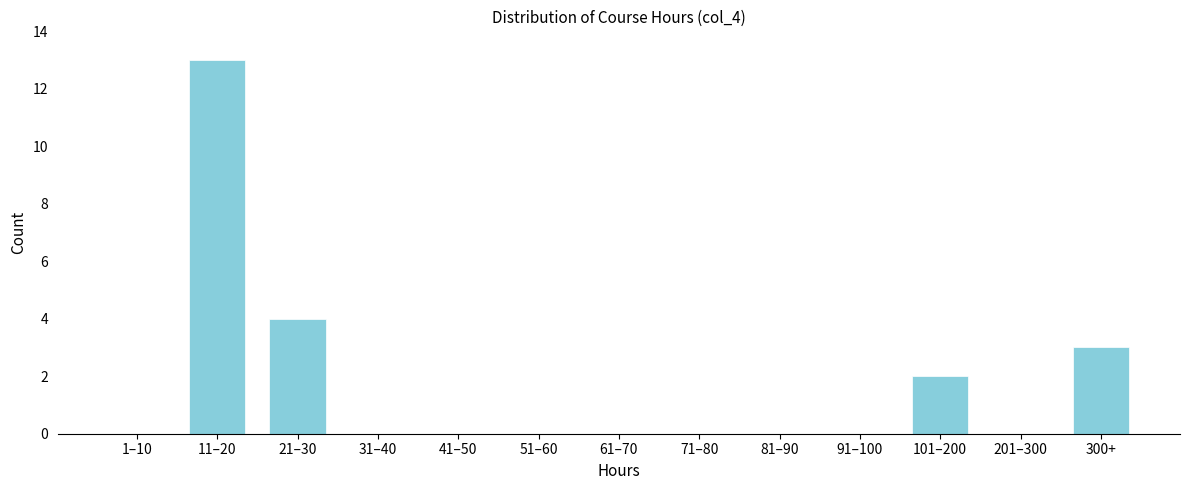

Reading right to left, transcribe all the data shown in this chart.

300+=3	201–300=0	101–200=2	91–100=0	81–90=0	71–80=0	61–70=0	51–60=0	41–50=0	31–40=0	21–30=4	11–20=13	1–10=0